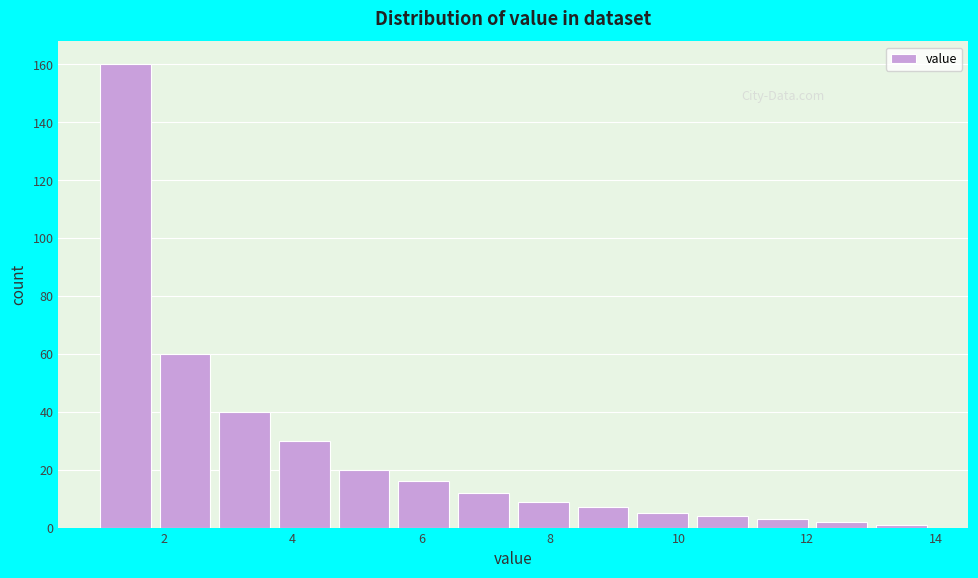

Reading left to right, transcribe this chart: for each bar, give the range it covers on the x-axis and its height. Neither the bar edges nor the heights are printed on the chart, so give them approximately, as read against the axes.

1.0 to 2.0: 160
2.0 to 2.8: 60
2.8 to 3.8: 40
3.8 to 4.8: 30
4.8 to 5.6: 20
5.6 to 6.6: 16
6.6 to 7.6: 12
7.6 to 8.4: 10
8.4 to 9.4: 8
9.4 to 10.2: 6
10.2 to 11.2: 4
11.2 to 12.2: 4
12.2 to 13.0: 2
13.0 to 14.0: under 2